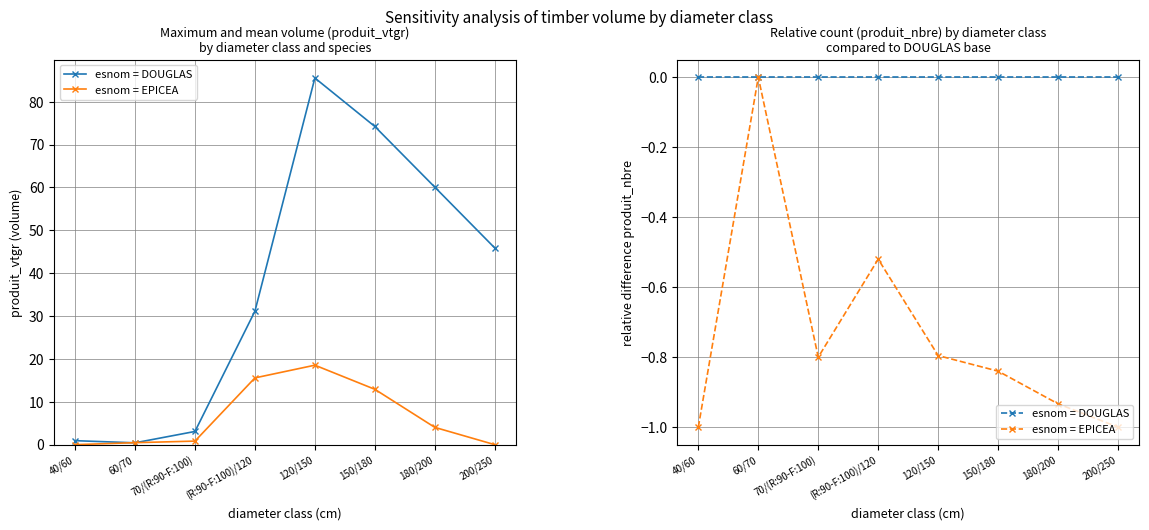

What is the spread (max minus min) of values at 180/200?

0.9